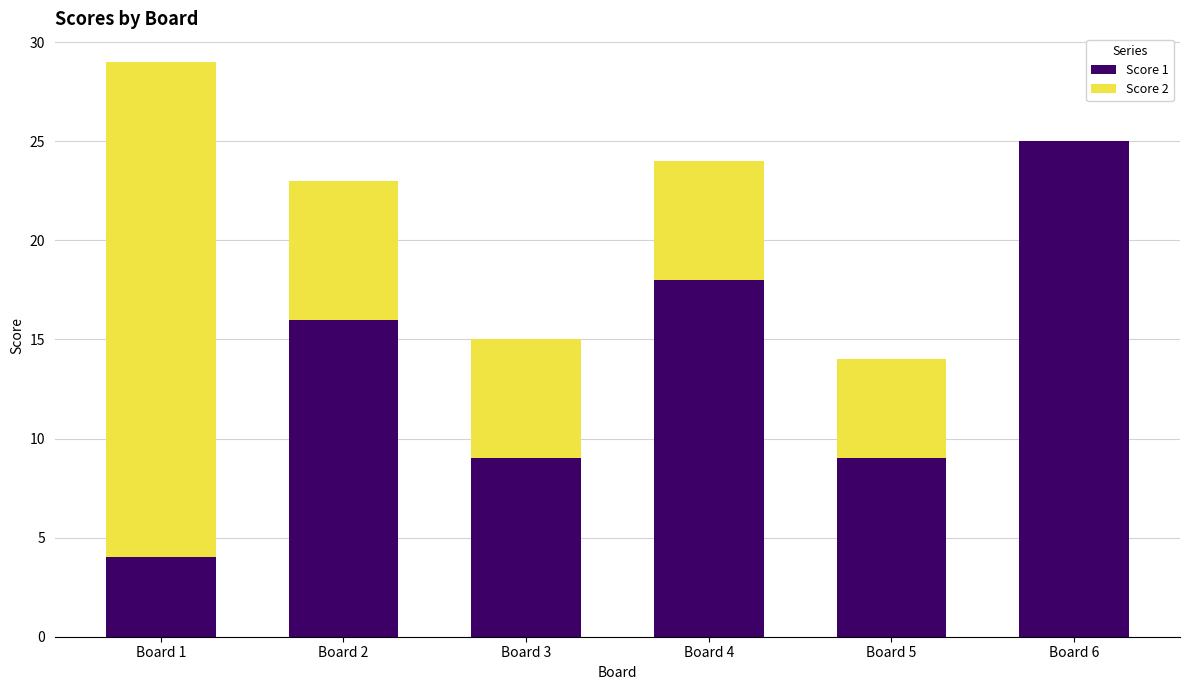

Reading left to right, what are the values for Score 1?

Board 1=4	Board 2=16	Board 3=9	Board 4=18	Board 5=9	Board 6=25